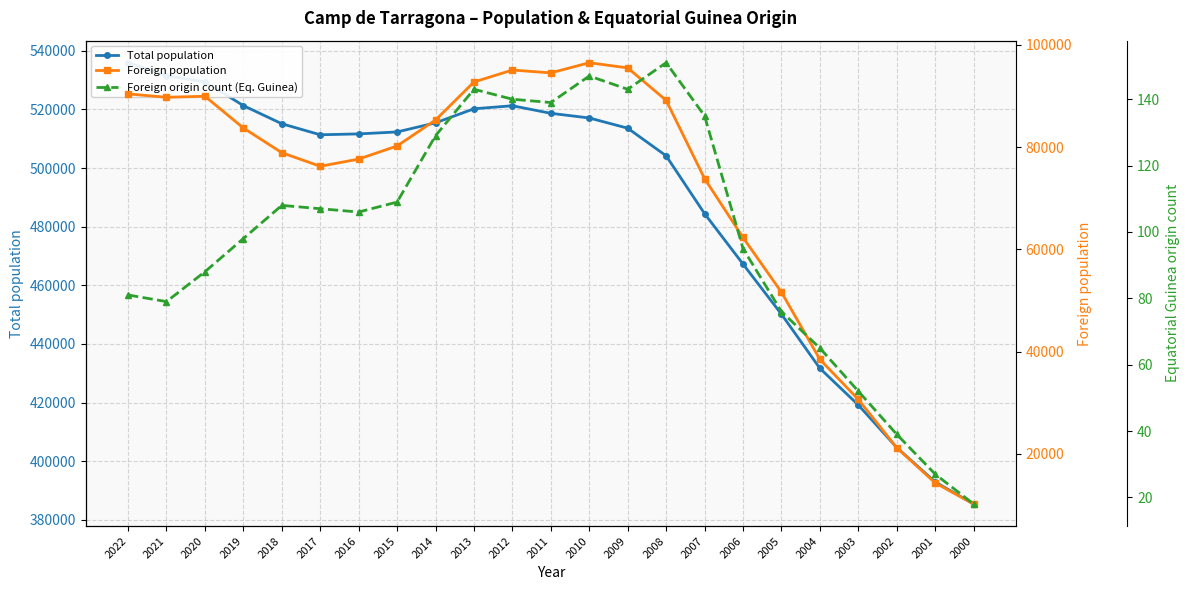

List the series in order of their peak value, highest first.

Total population, Foreign population, Foreign origin count (Eq. Guinea)